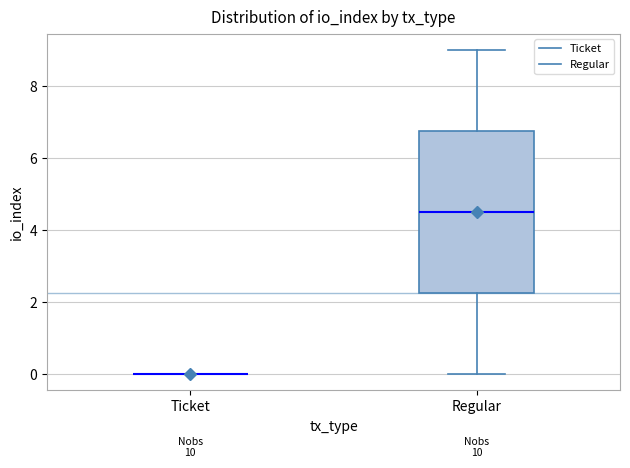

Reading left to right, transcribe this box plot: for each box, give where its median line is, the range the box spans, and where its two whiskers end, as read against the y-axis. The values are not printed on the chart, so give them approximately, as read against the axis.

Ticket: box collapsed to a line at 0.0, whiskers 0.0 to 0.0
Regular: median 4.6, box 2.2 to 6.8, whiskers 0.0 to 9.0